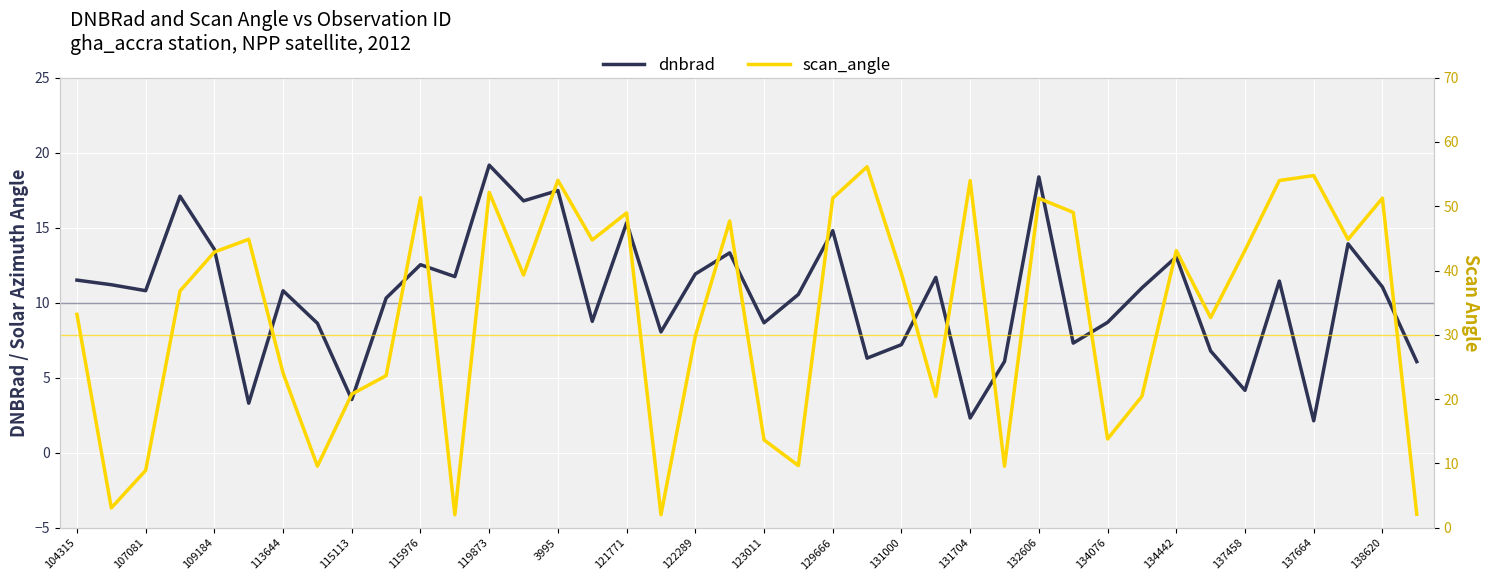

At which label does dnbrad first exceed 10?

104315